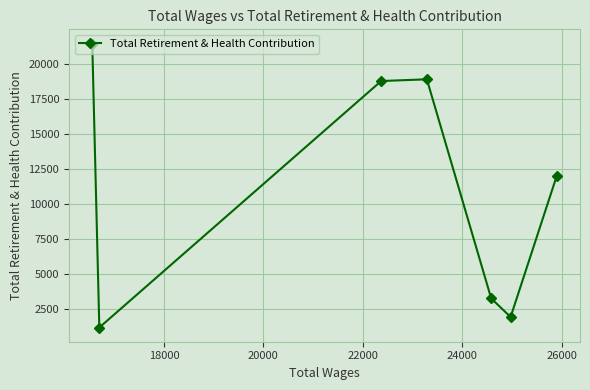

What is the maximum value shown in the chart?

21473